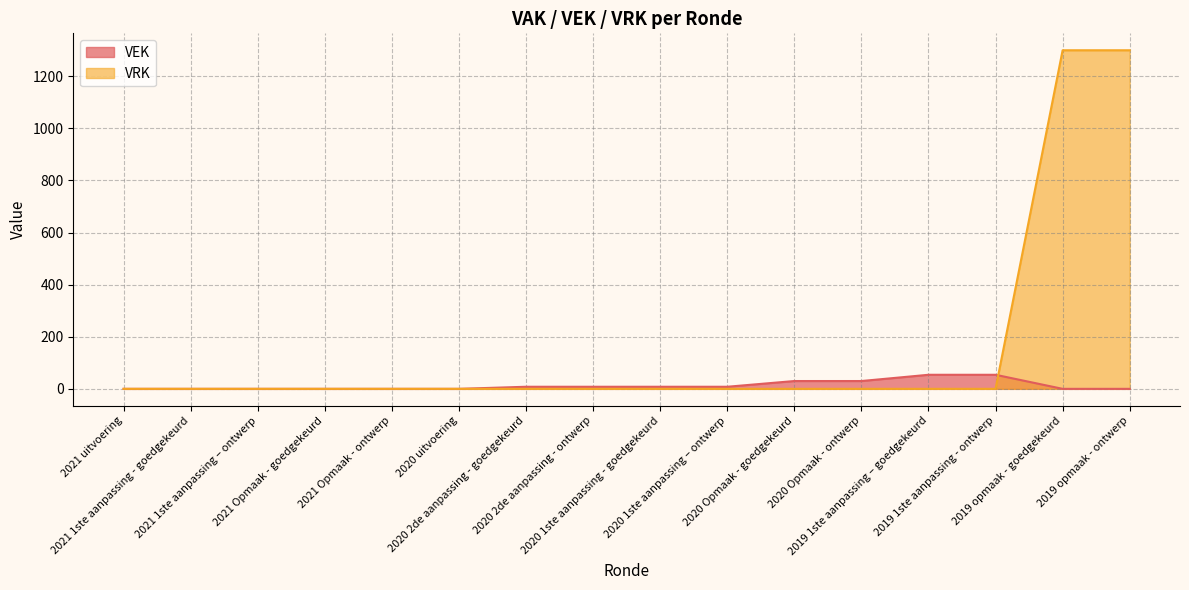

Which series has the largest range (max minus min)?

VRK